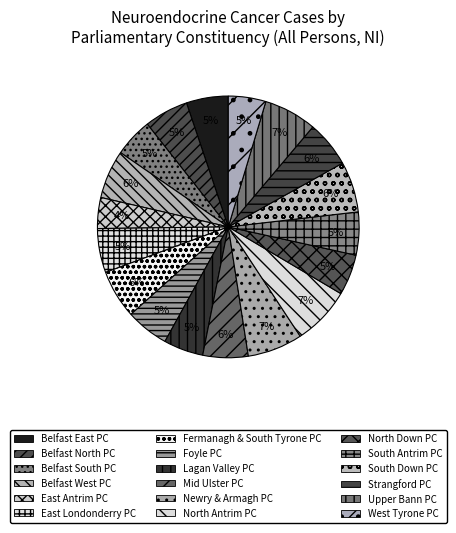

How many segments does this pie chart have?

18